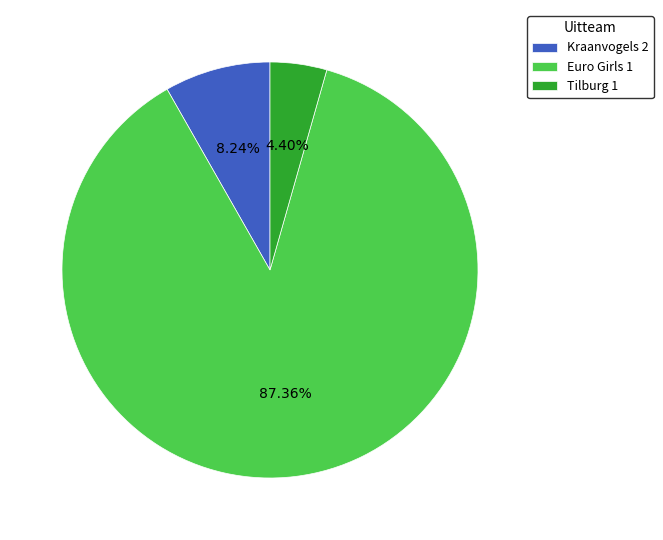

To the nearest percent, what percentage of the pie is Tilburg 1?

4%